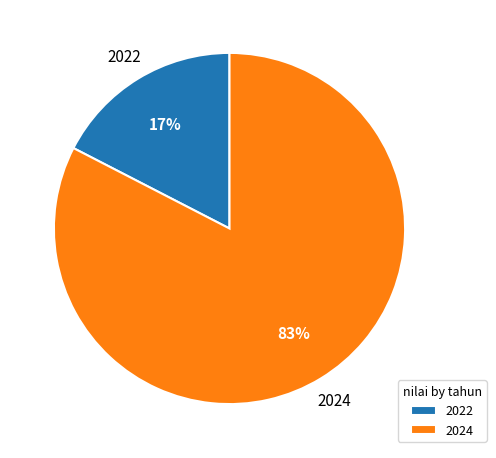

Which slice is the smallest?

2022